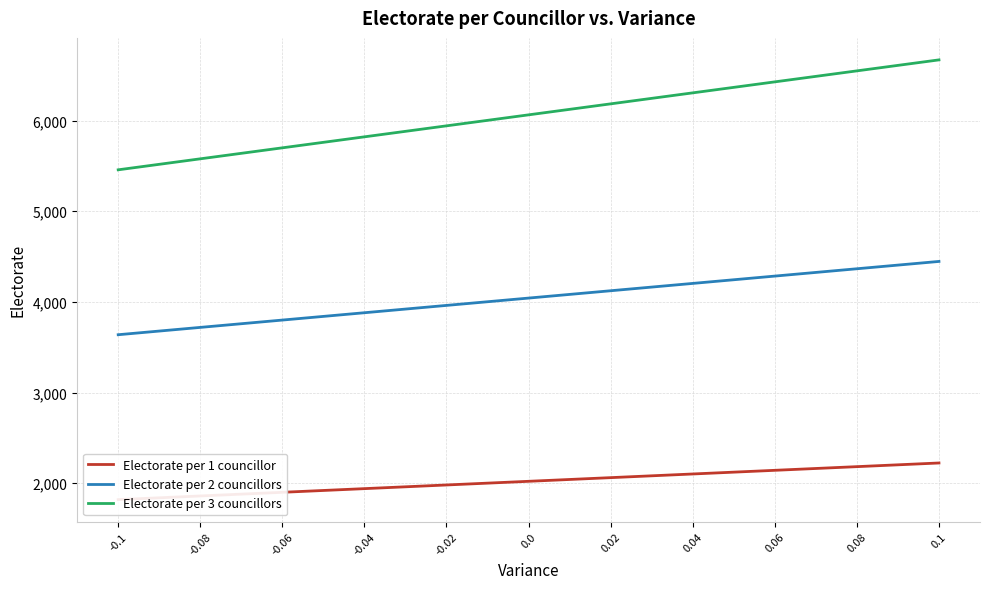

What are all the series names shown in the legend?

Electorate per 1 councillor, Electorate per 2 councillors, Electorate per 3 councillors